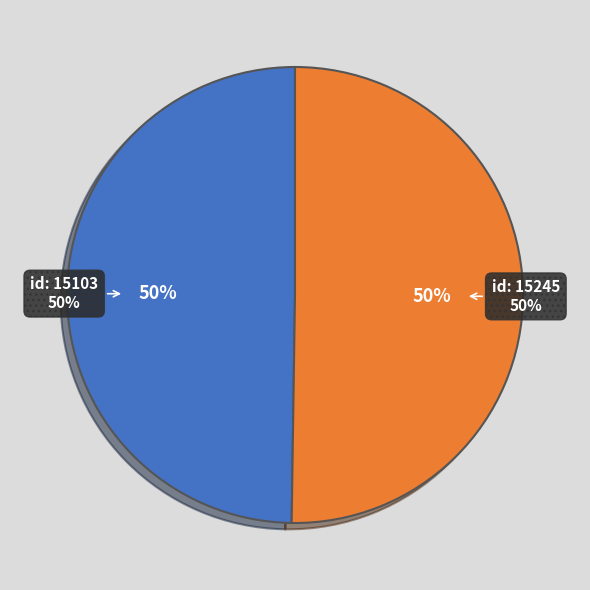

What is the change in value from 2009-09-14 19:42:46 UTC to 2009-09-14 19:43:08 UTC?

+142